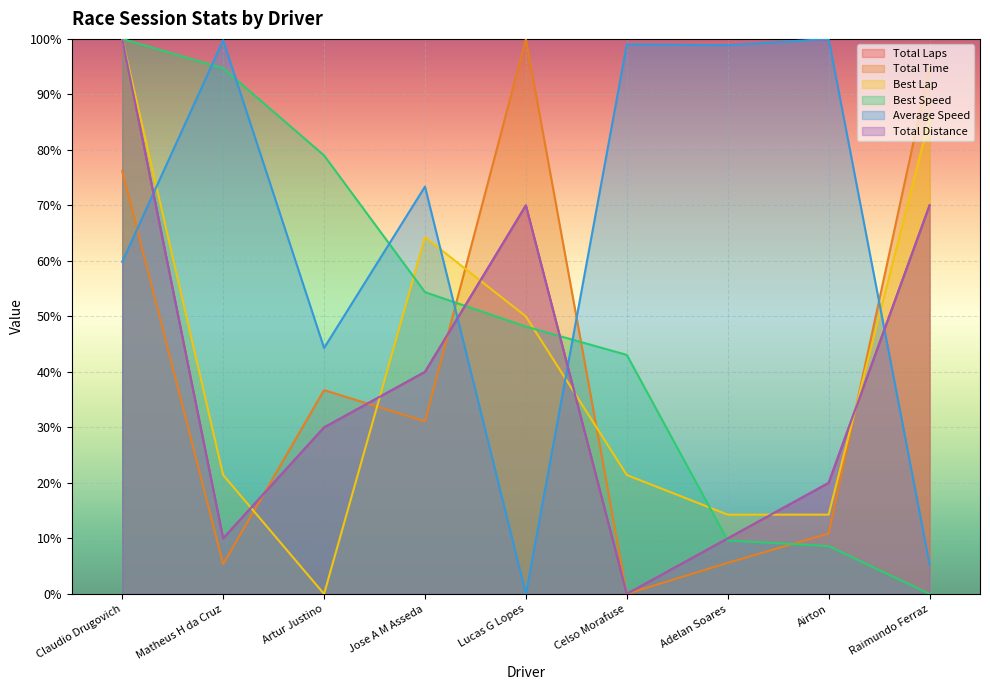

Between Artur Justino and Adelan Soares, which series saw the biggest shift?

Best Speed